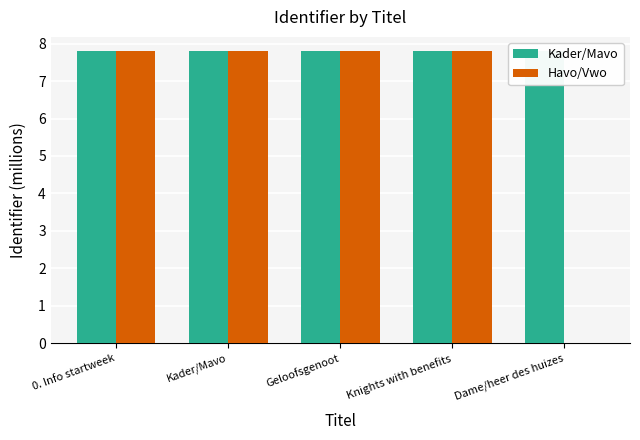

What is the total value across all series at Knights with benefits?

15.6